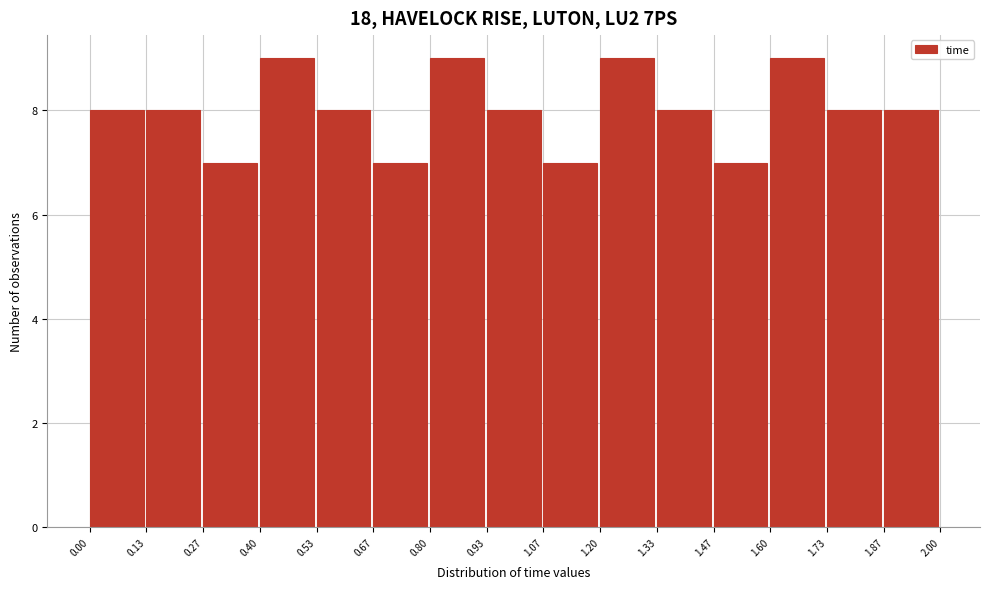

How tall is the bar that spans 0.80 to 0.93 on the x-axis? The values are not printed on the chart, so give them approximately, as read against the axis.

9